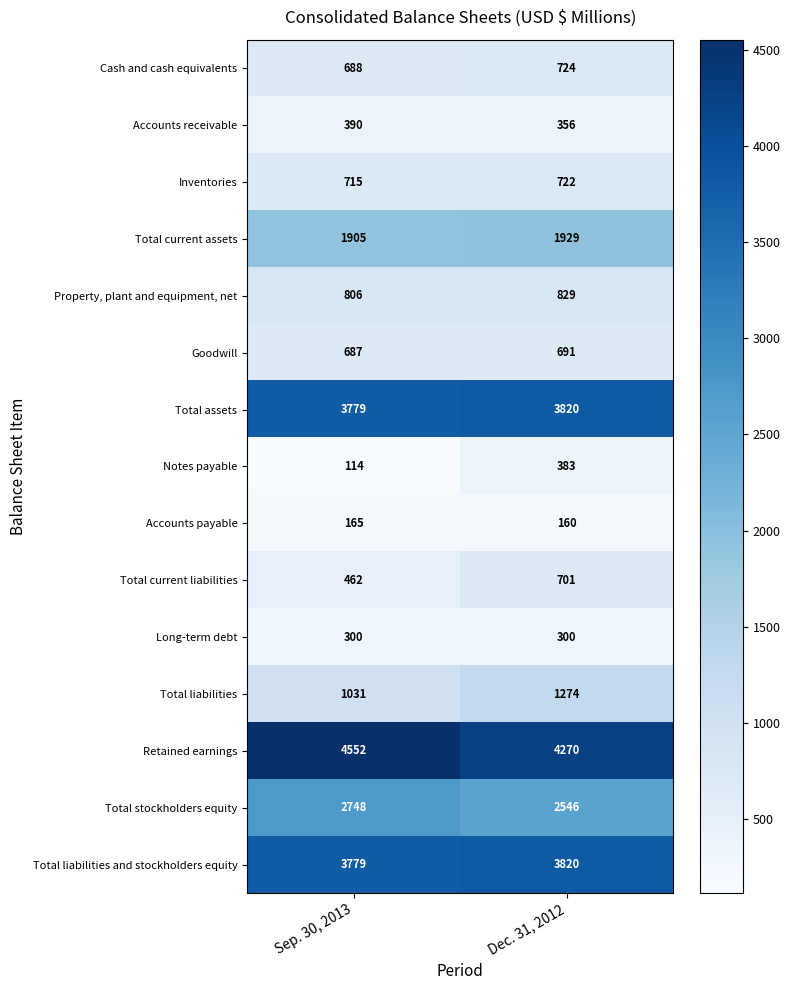

List the labels in order of Accounts receivable value, largest first.

Sep. 30, 2013, Dec. 31, 2012